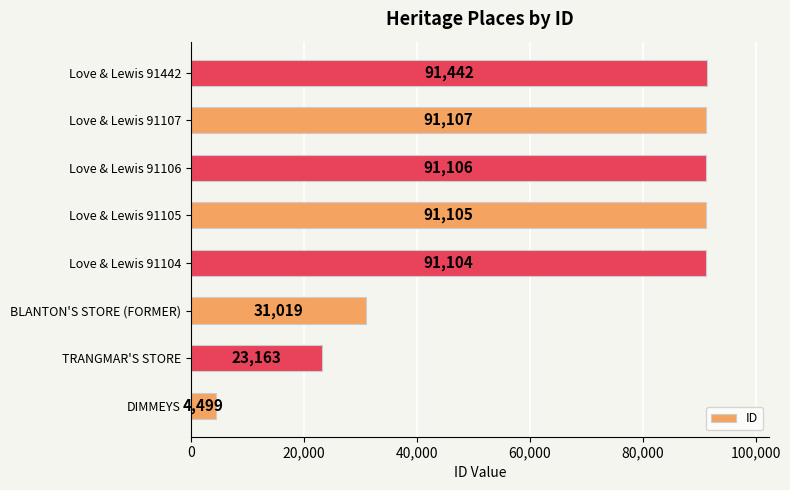

List the labels in order of value, smallest first.

DIMMEYS, TRANGMAR'S STORE, BLANTON'S STORE (FORMER), Love & Lewis 91104, Love & Lewis 91105, Love & Lewis 91106, Love & Lewis 91107, Love & Lewis 91442